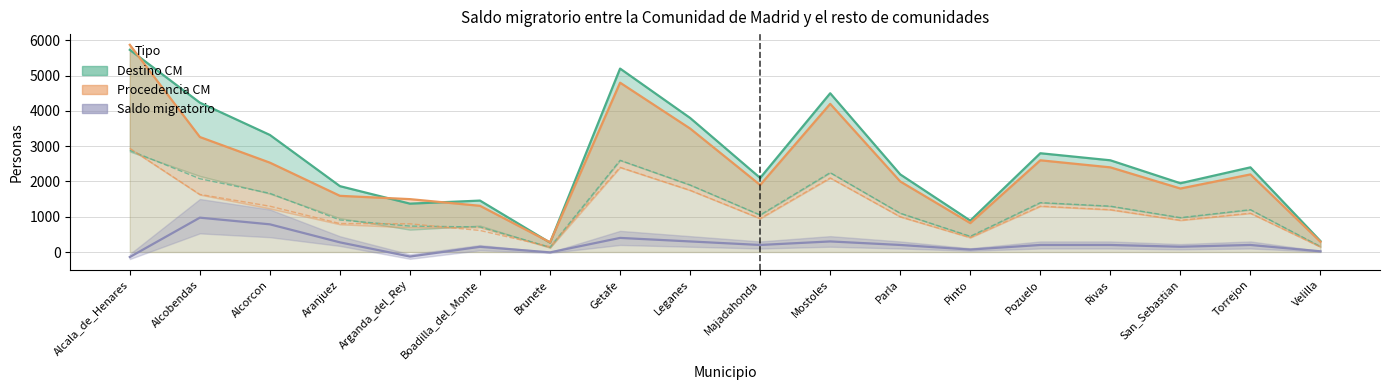

True or false: Destino_Hombres has more than 2 interior local peaks.

True